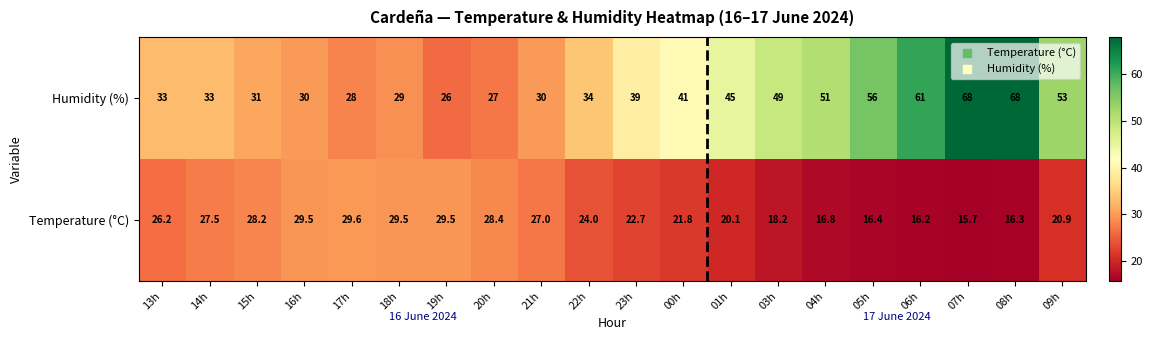

At 23h, list the series in order from largest to smallest.

Humidity (%), Temperature (°C)